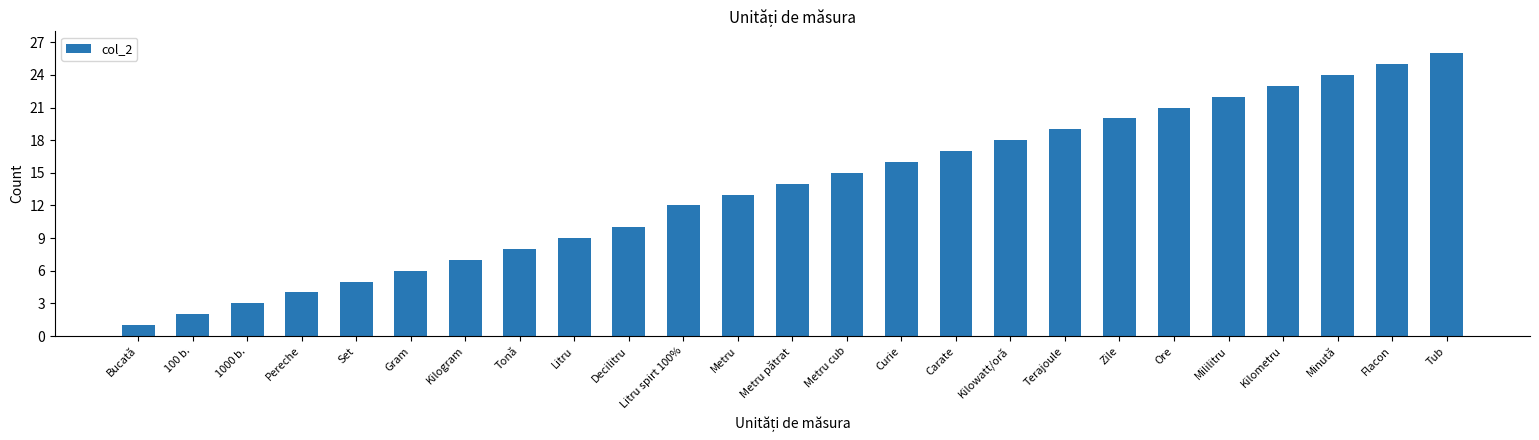

What is the ratio of the value at Pereche to the value at Decilitru?

0.4